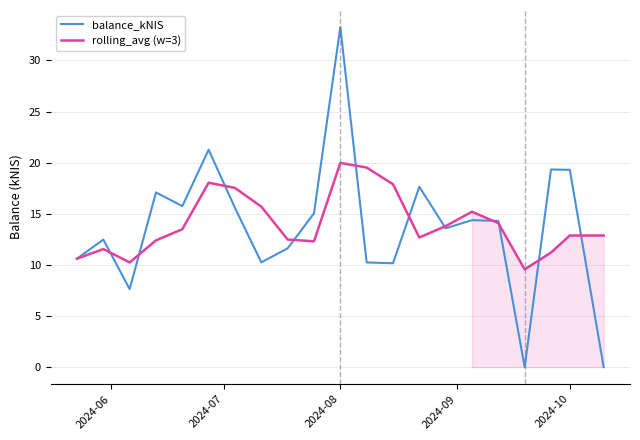

True or false: balance_kNIS and rolling_avg (w=3) cross at least once.

True